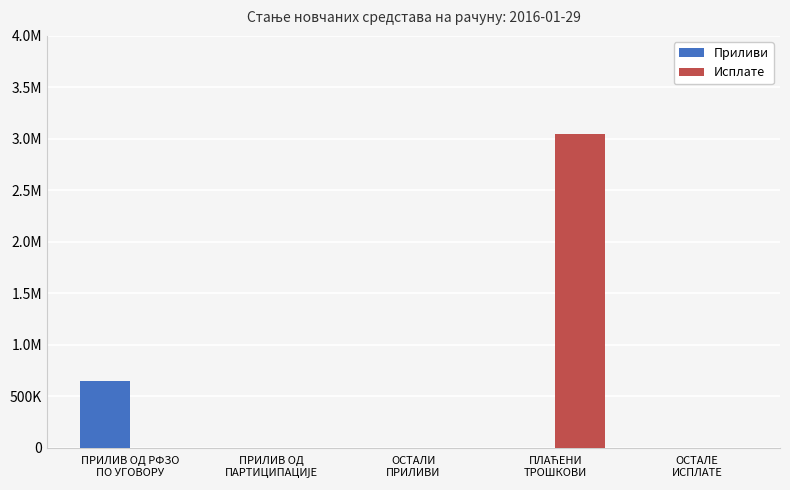

Does the chart contain stacked bars?

No